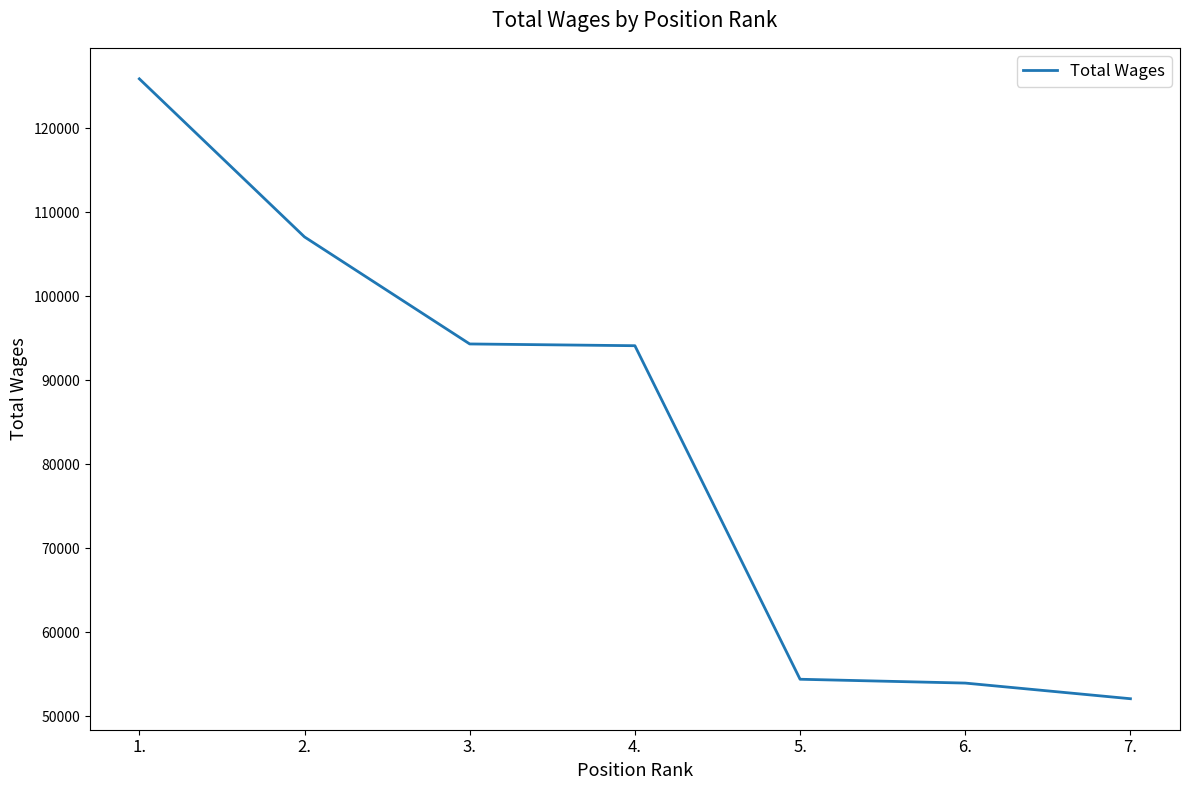

What value does the data have at 6.?

53936